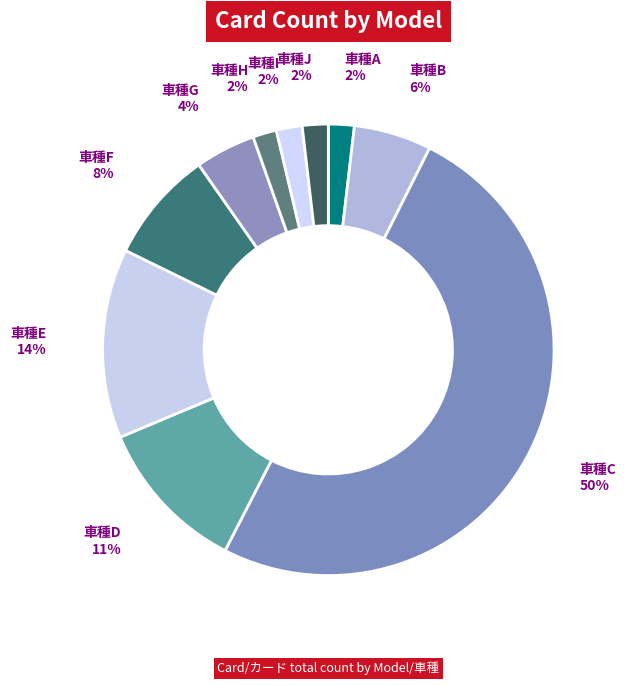

Which slice is the largest?

車種C